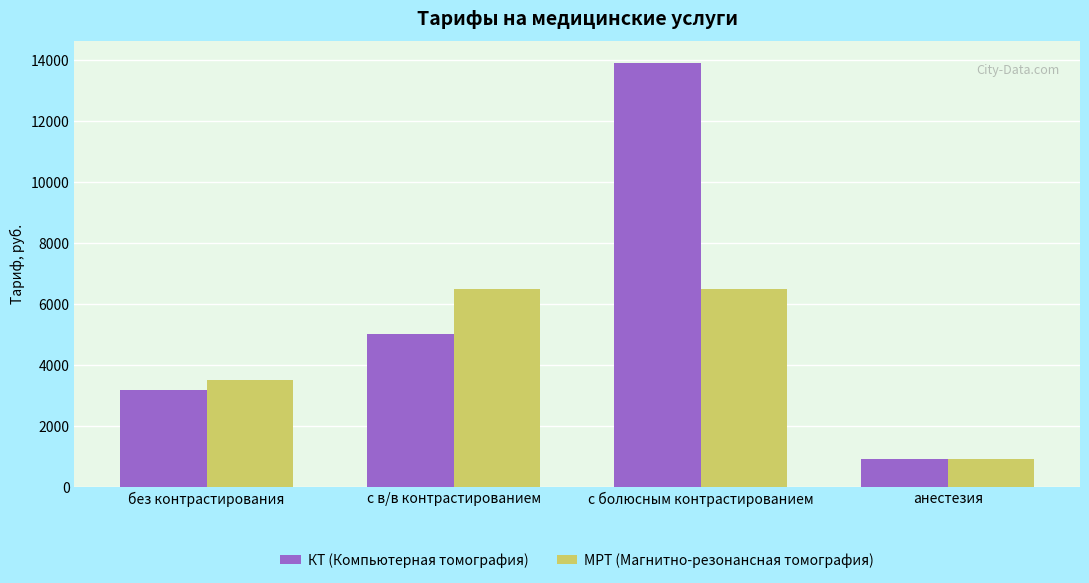

Where is МРТ (Магнитно-резонансная томография) nearest to the value 3700?

без контрастирования